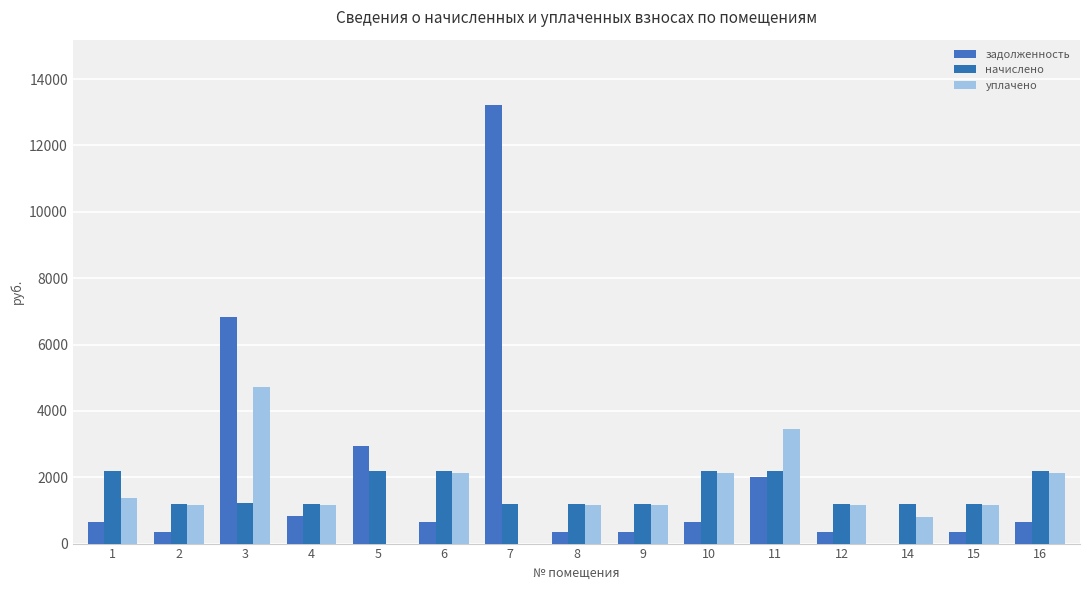

Which series changed the most between 7 and 10?

задолженность